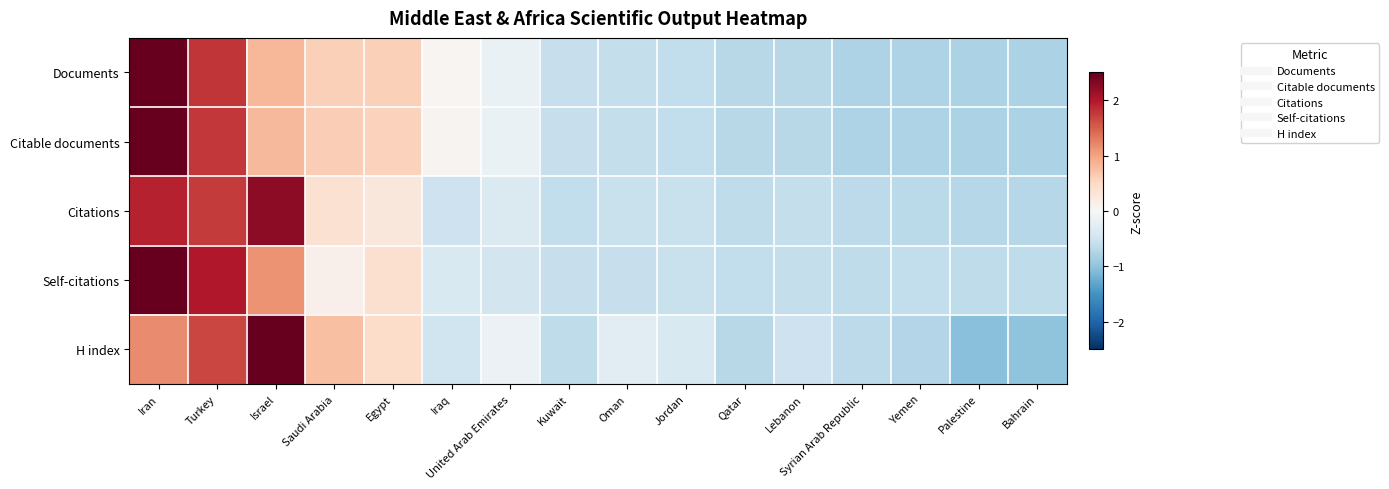

What is the spread (max minus min) of values at Lebanon?

0.2